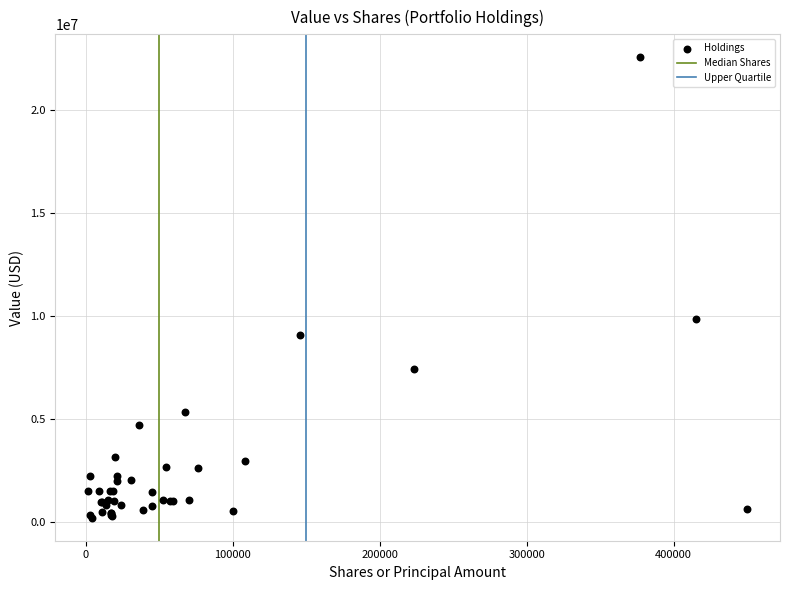

What Y value in the scatter plot is closest to 11377500?

9849000